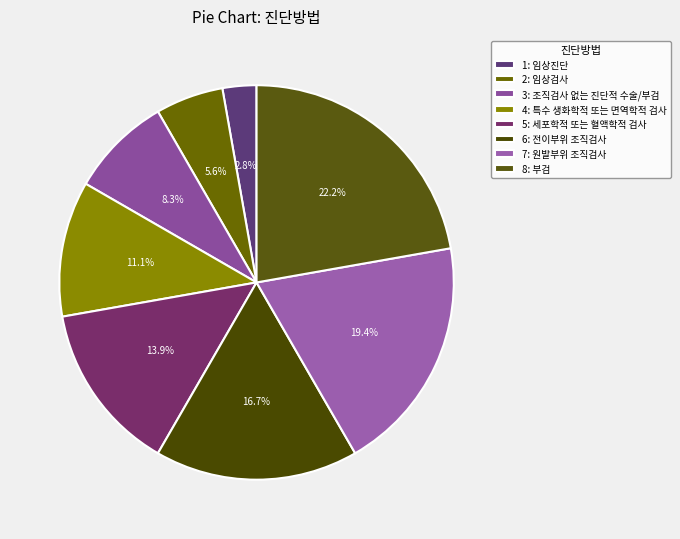

Which slice is the largest?

8: 부검